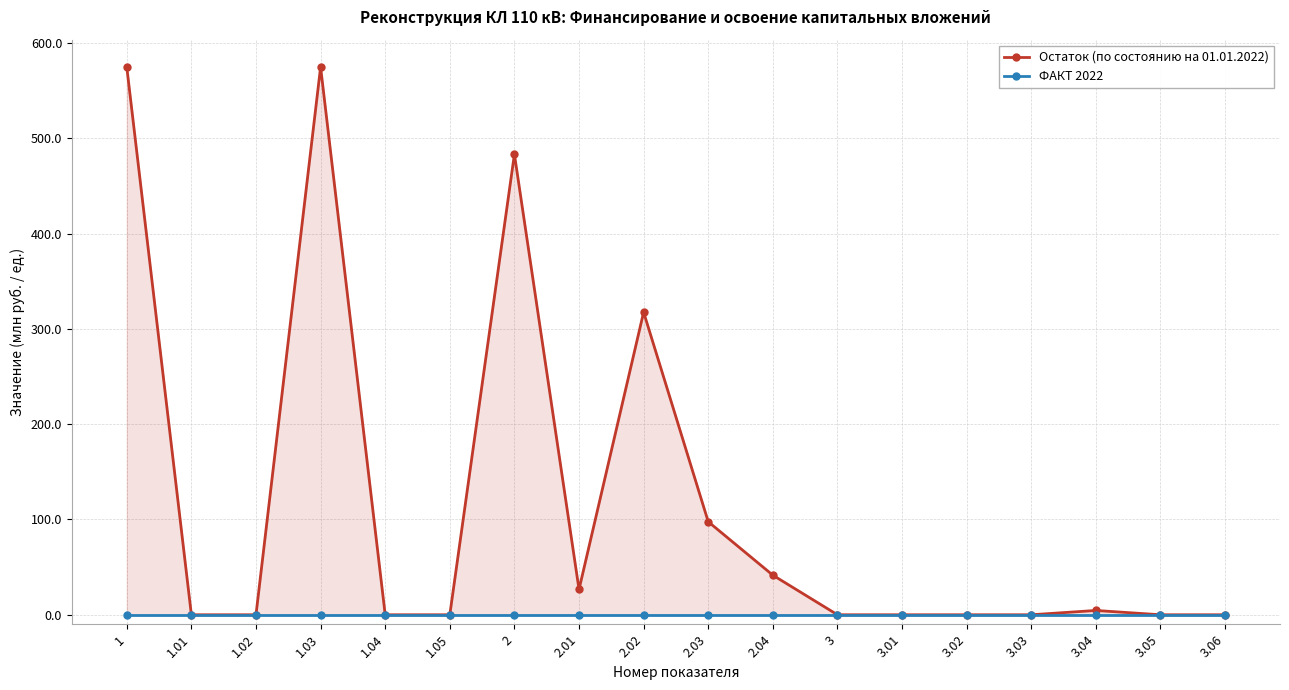

What is the label of the 8th point from the left?

2.01